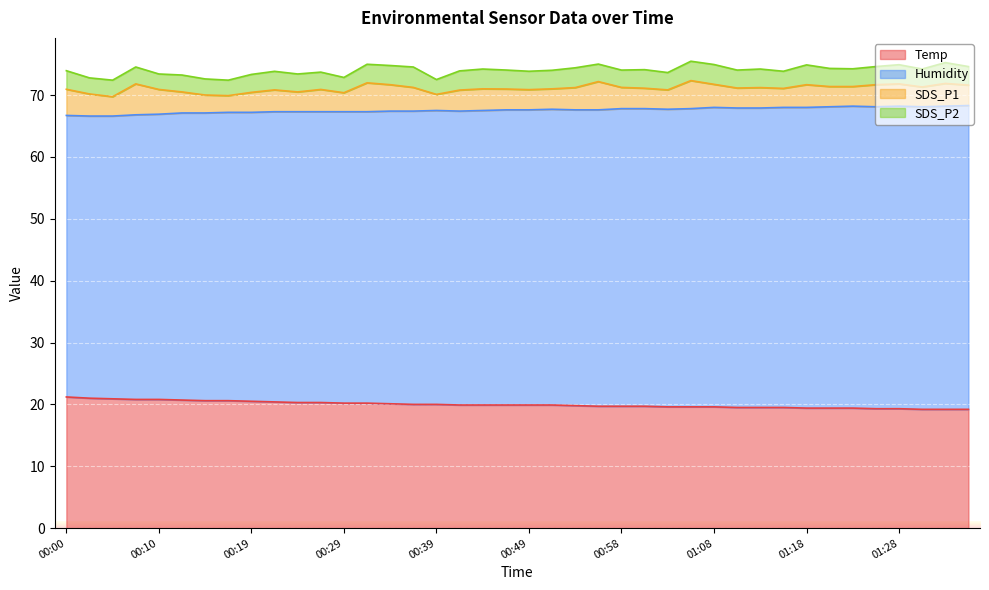

The value of Humidity at 00:24 is 40.1. True or false?

False